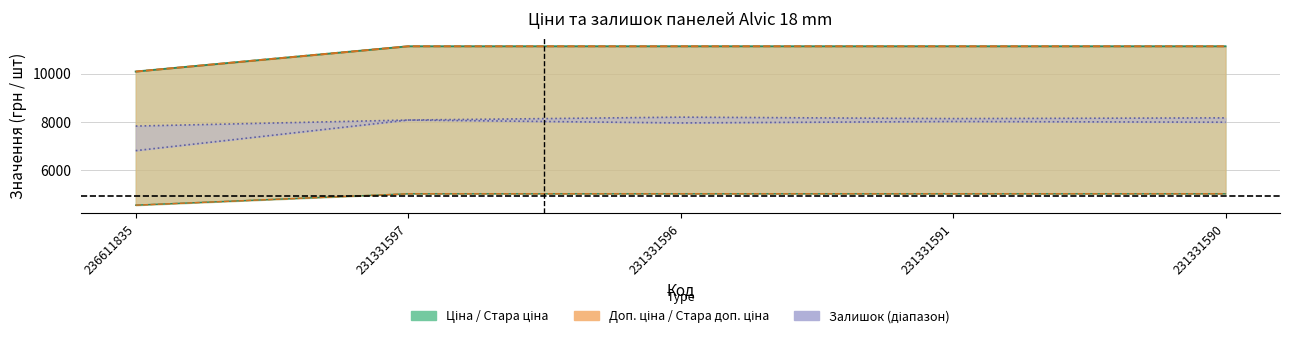

Which series changed the most between 236611835 and 231331590?

Залишок